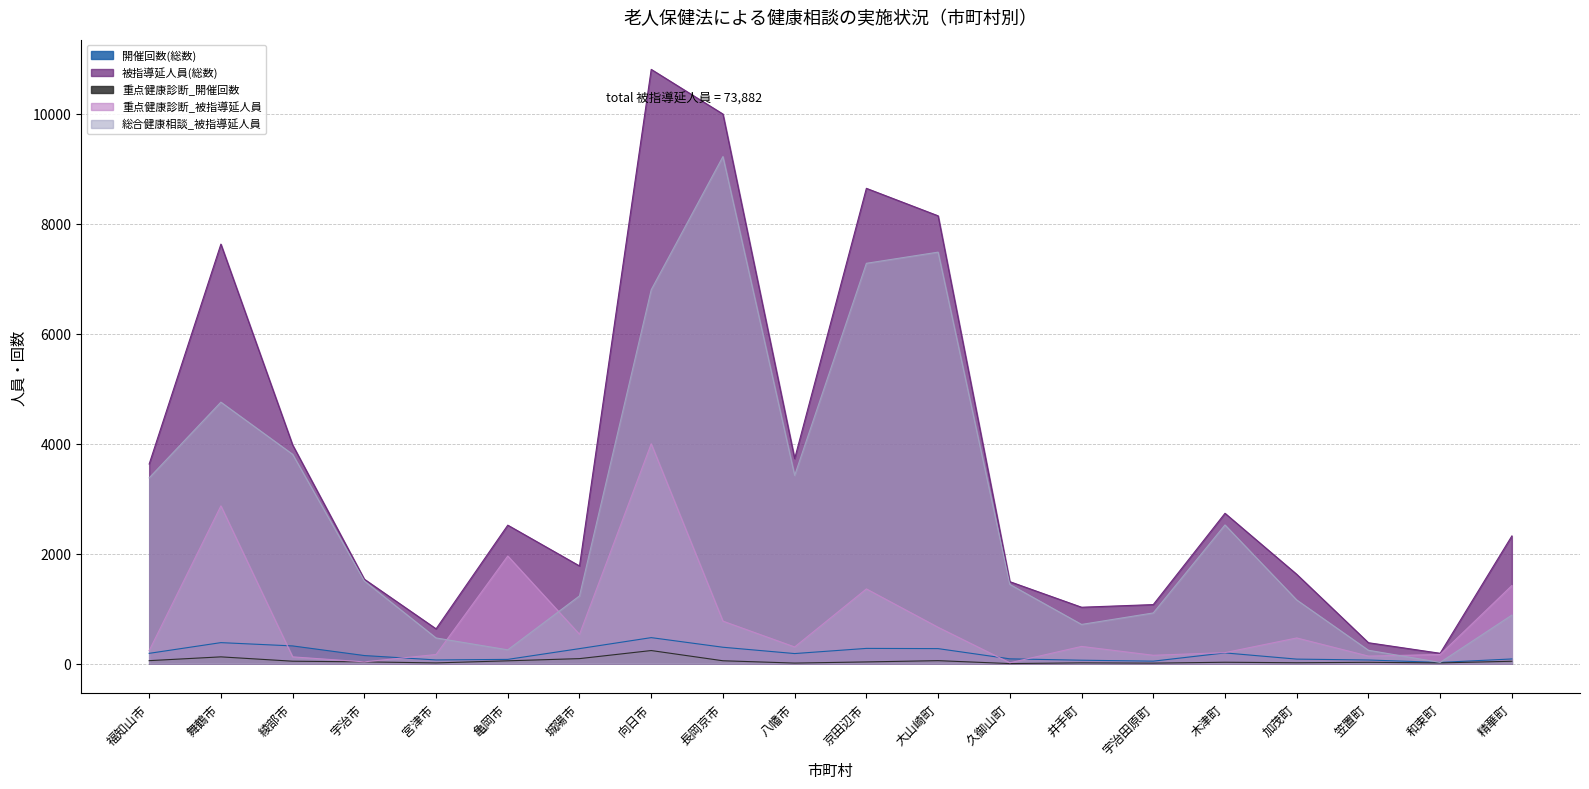

What is the difference between the highest and lowest values at 福知山市?

3577